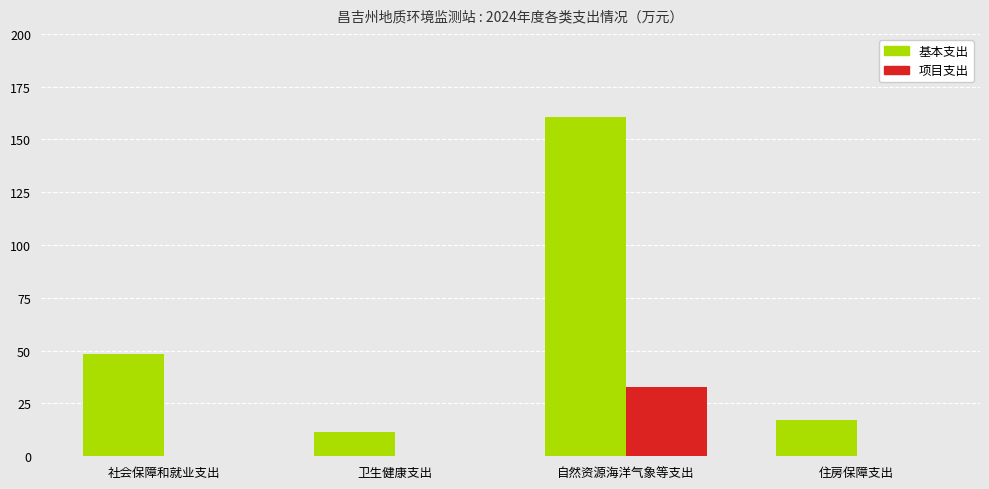

Which category has the highest value in the 基本支出 series?

自然资源海洋气象等支出